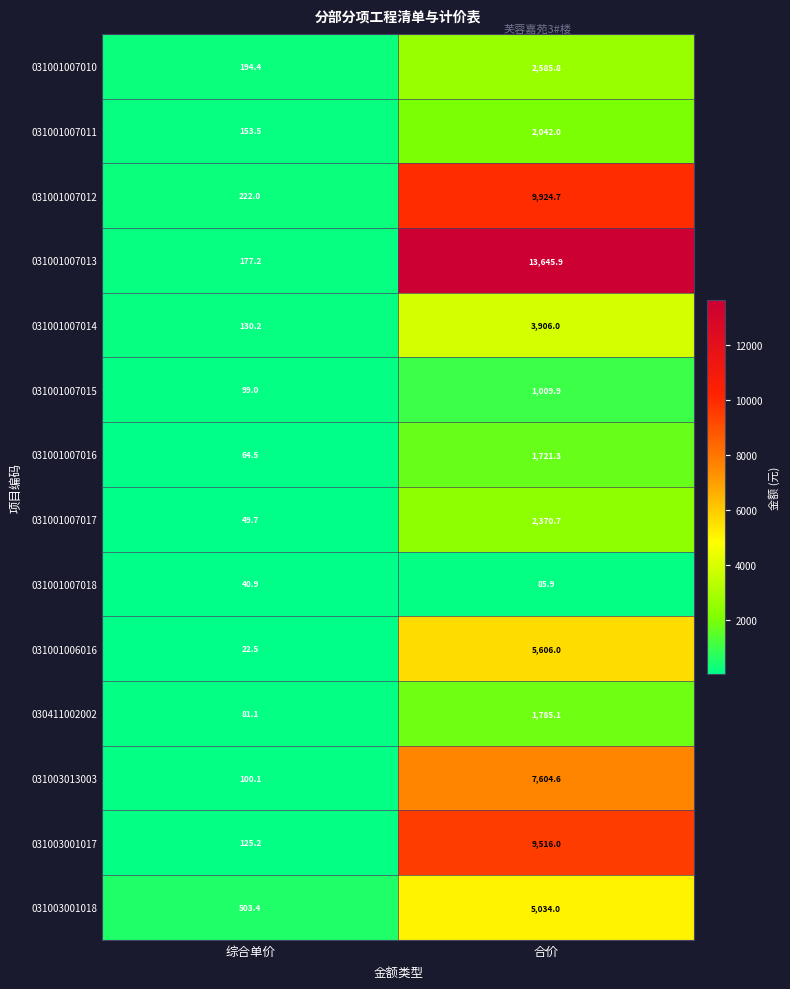

What is the difference between the 031003001017 values at 合价 and 综合单价?

9390.8